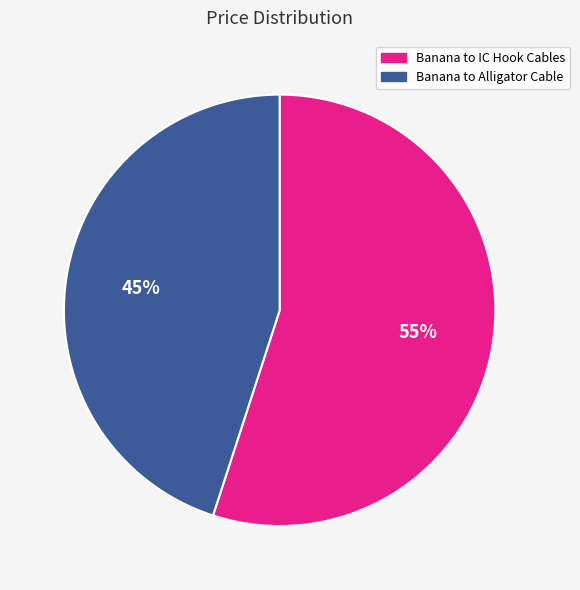

To the nearest percent, what portion does Banana to Alligator Cable represent?

45%